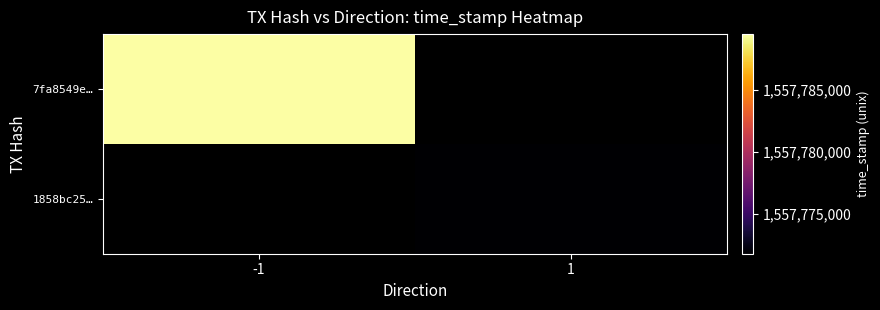

Is it true that 7fa8549e… equals 381678108.1 at -1?

False